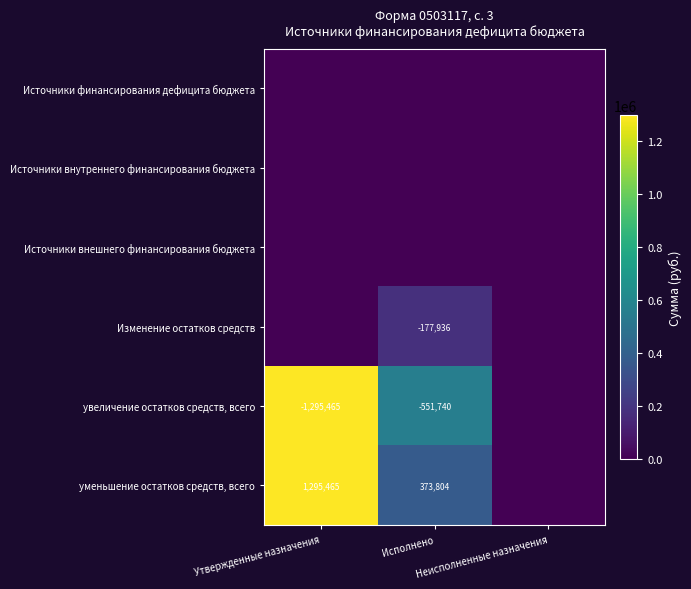

What is the greatest value displayed?

1295465.0